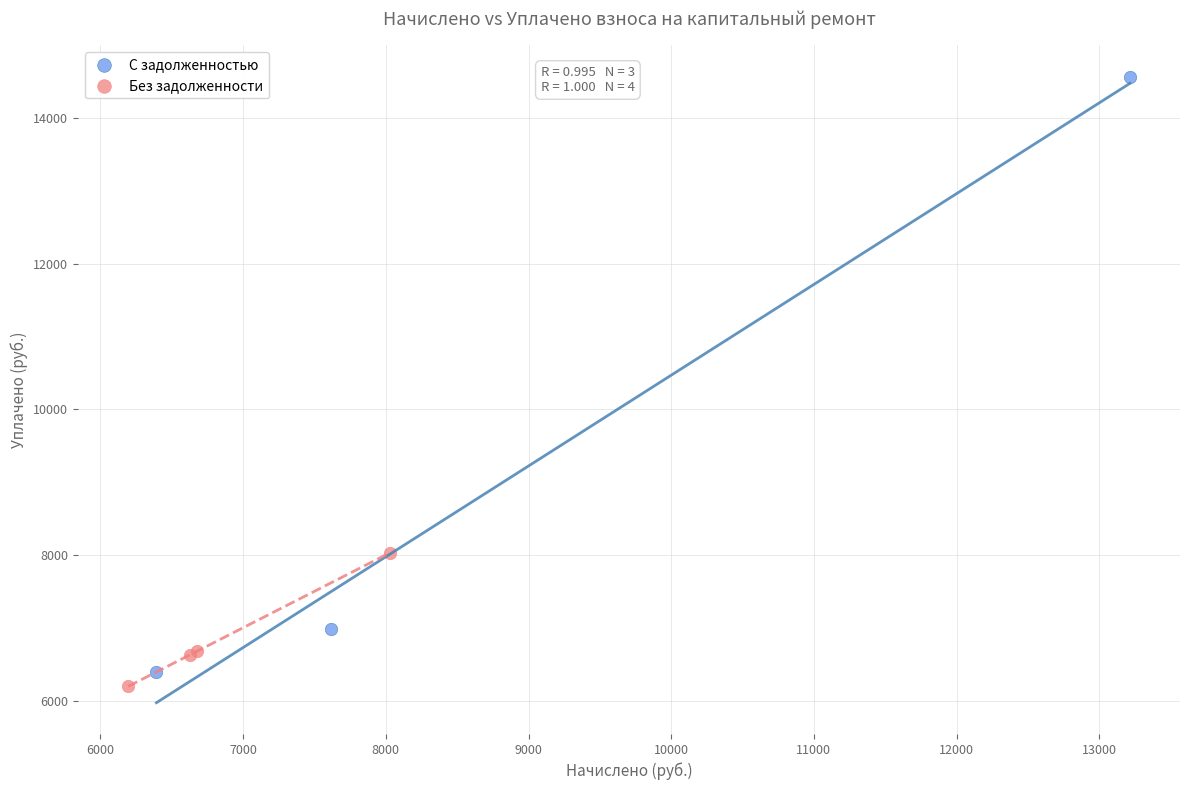

Which series reaches the maximum Y coordinate?

С задолженностью